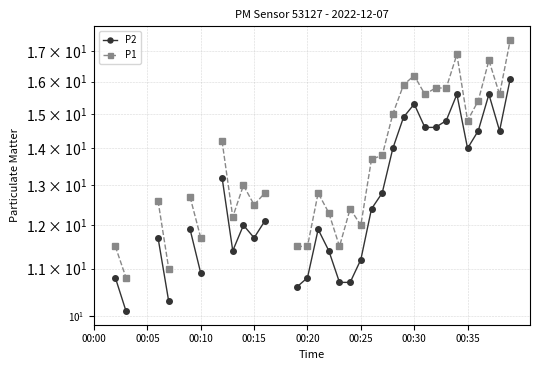

At which category is the sum across all series the highest?

39